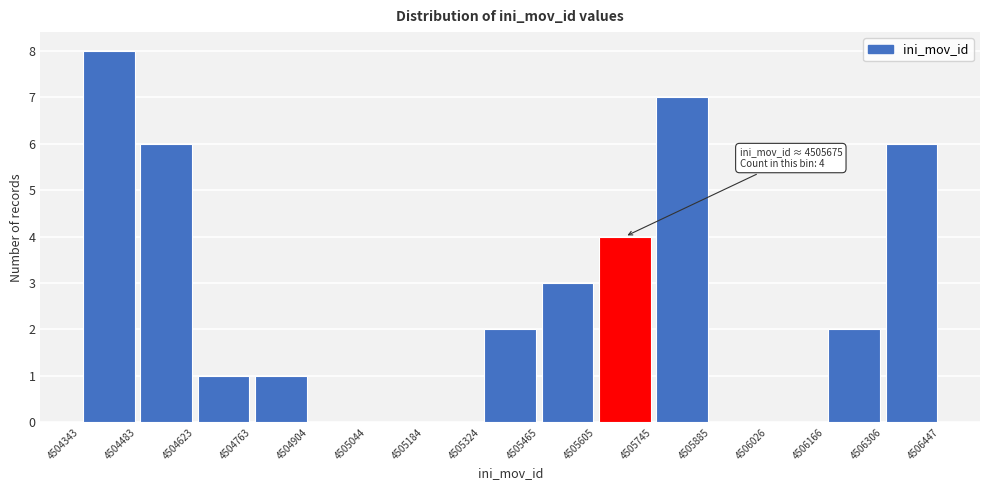

Over which range of the x-axis is the bar tallest?

4504343 to 4504483